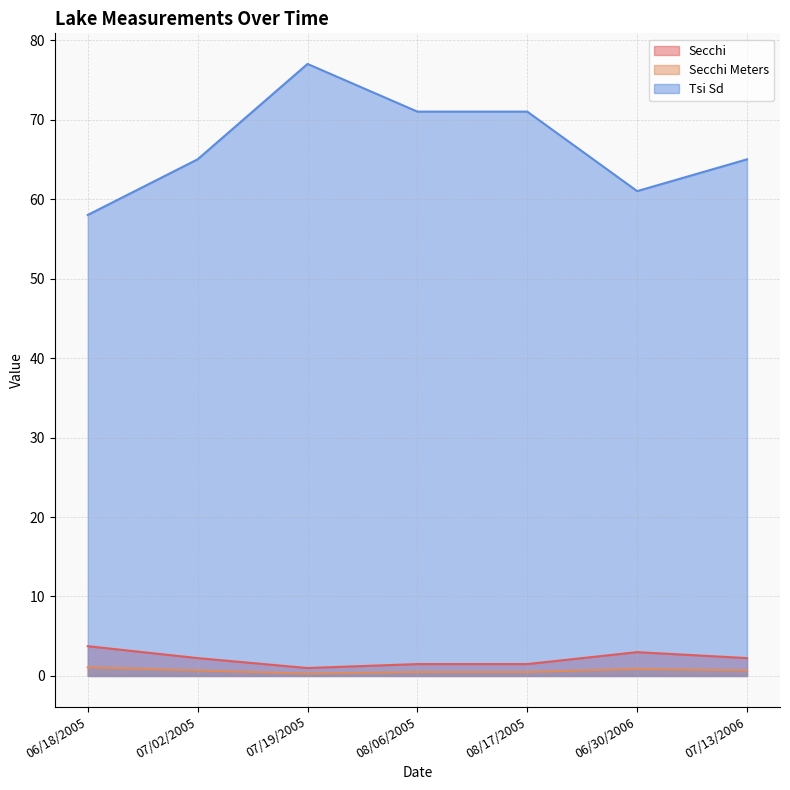

Does the chart have visible grid lines?

Yes